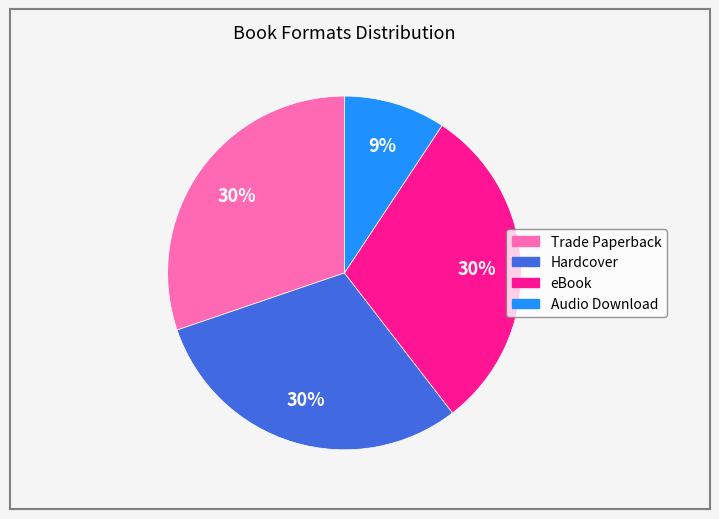

Is Audio Download the majority of the pie?

No